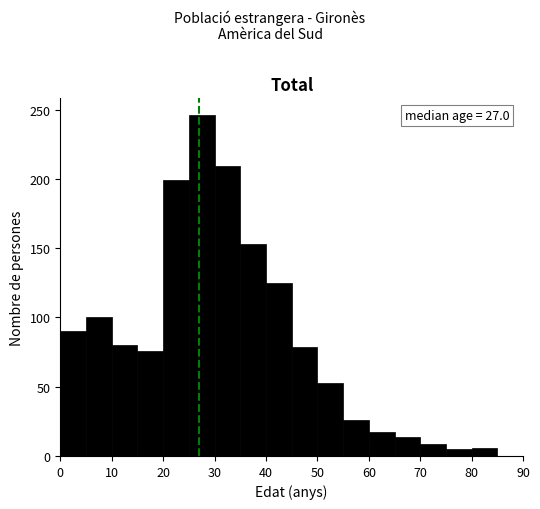

Over which range of the x-axis is the bar tallest?

25 to 30